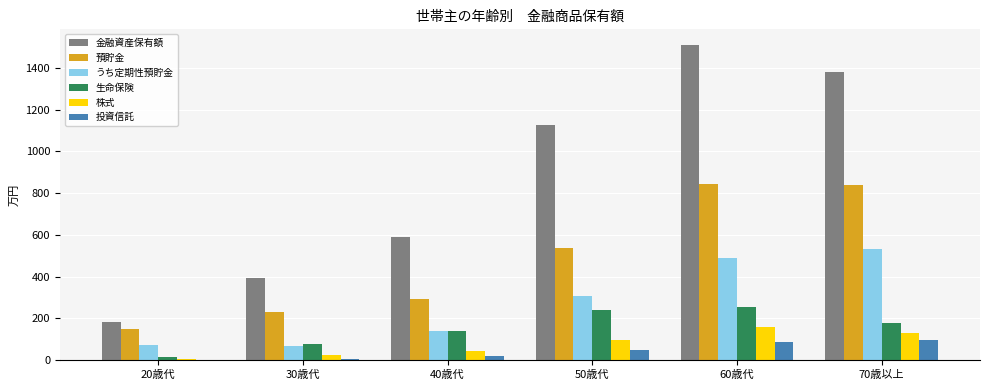

At which label is 投資信託 closest to 49?

50歳代